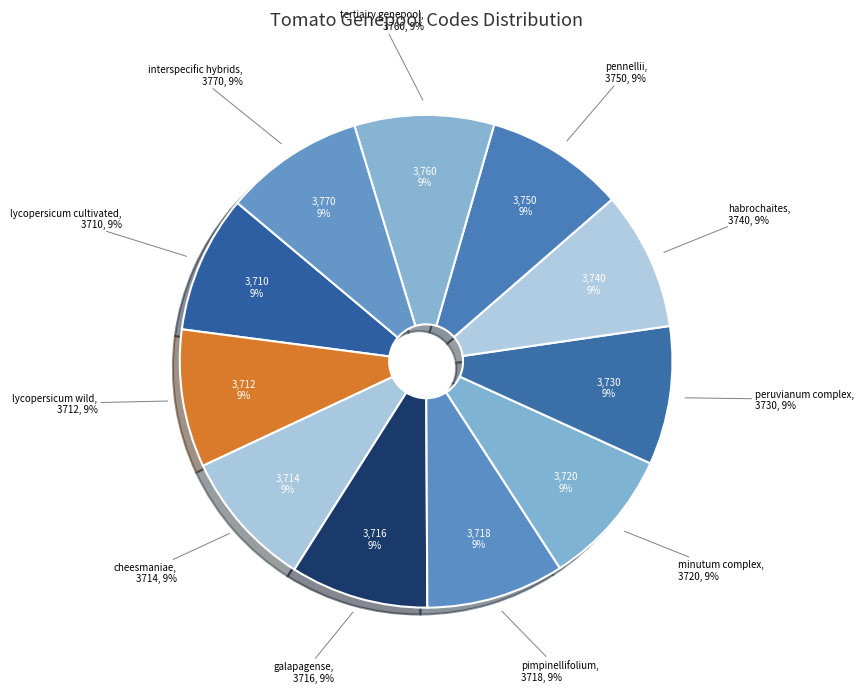

Rank the categories by value from highest to lowest.

interspecific hybrids, tertiairy genepool, pennellii, habrochaites, peruvianum complex, minutum complex, pimpinellifolium, galapagense, cheesmaniae, lycopersicum wild, lycopersicum cultivated